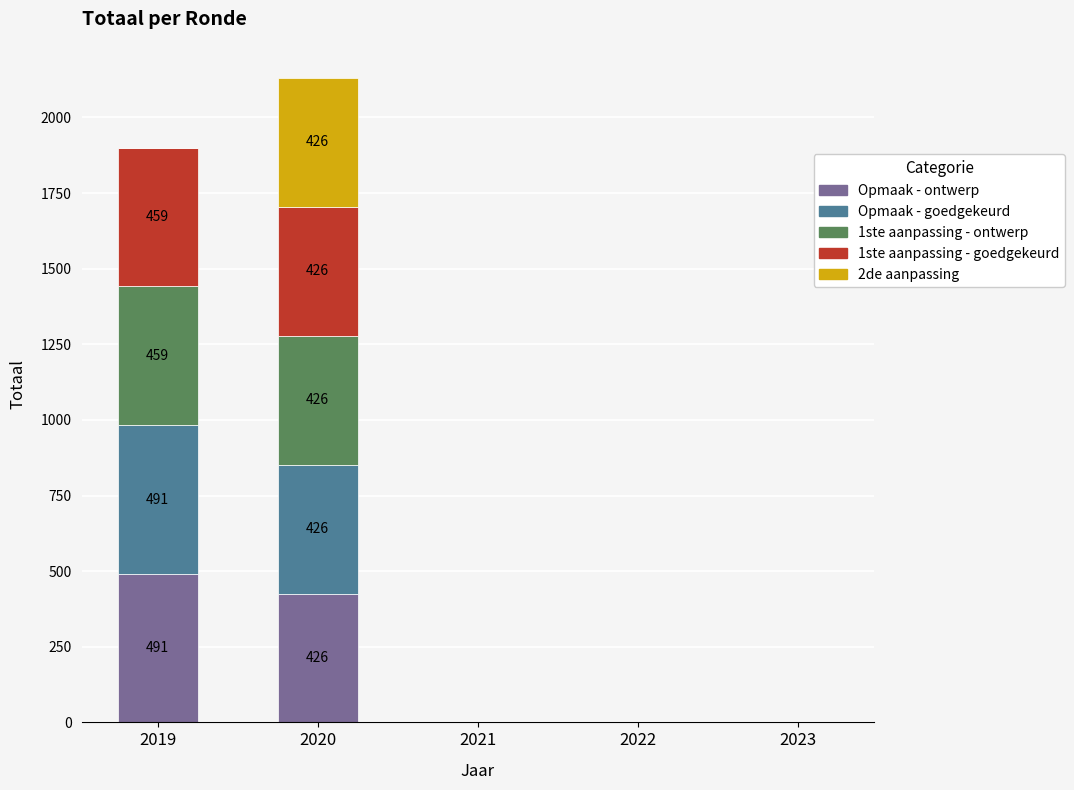

At which category is the sum across all series the highest?

2020